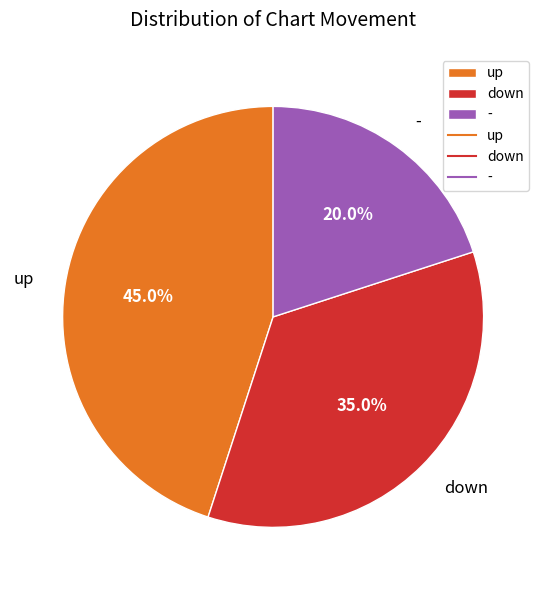

Is there any slice that represents more than half of the pie?

No